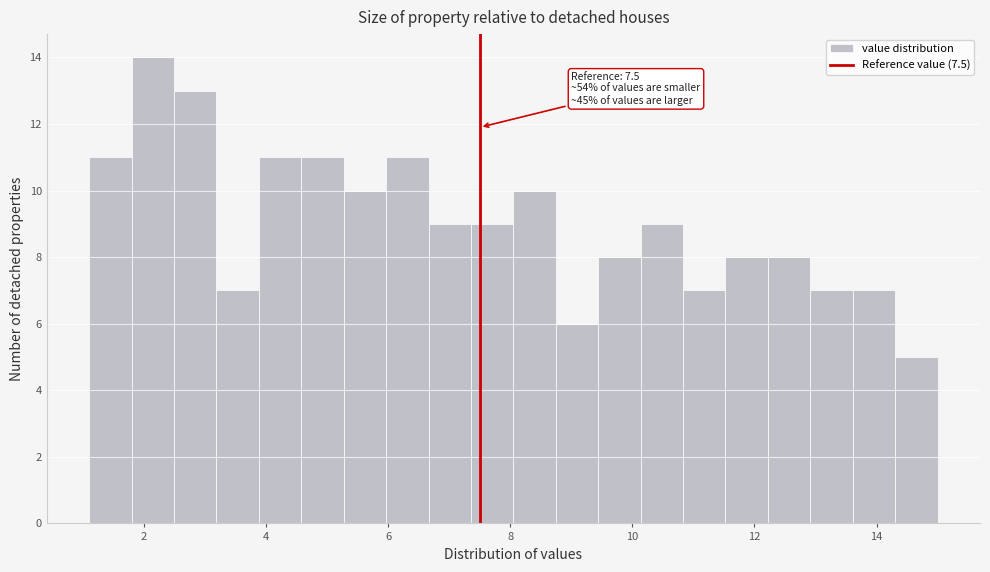

Around what value on the x-axis is the tallest bar? Give the approximate position of its centre, as read against the axis.

2.2